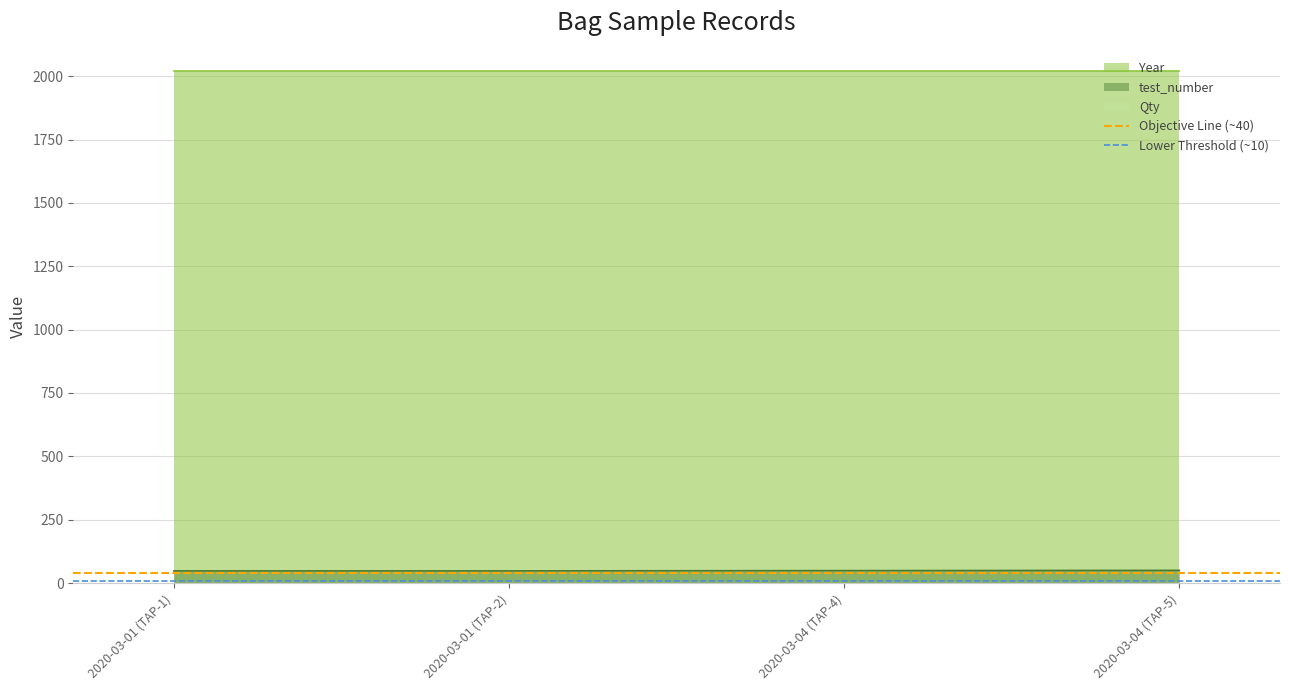

What is the maximum value for Lower Threshold (~10)?

10